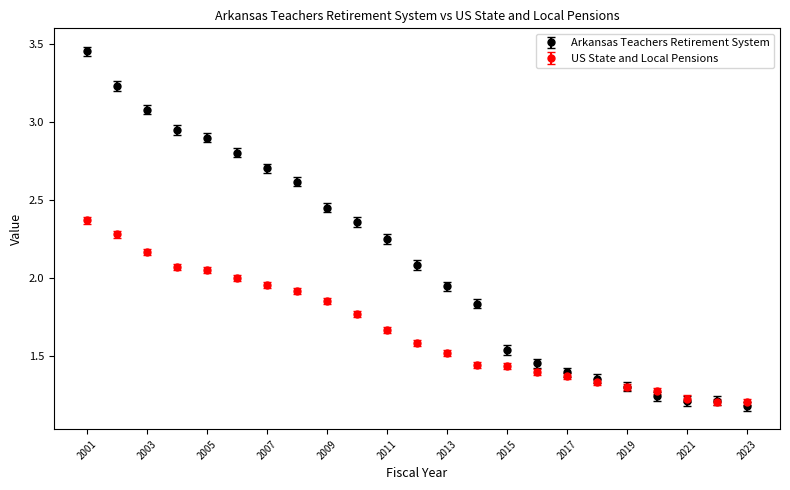

Which series has the largest range (max minus min)?

Arkansas Teachers Retirement System